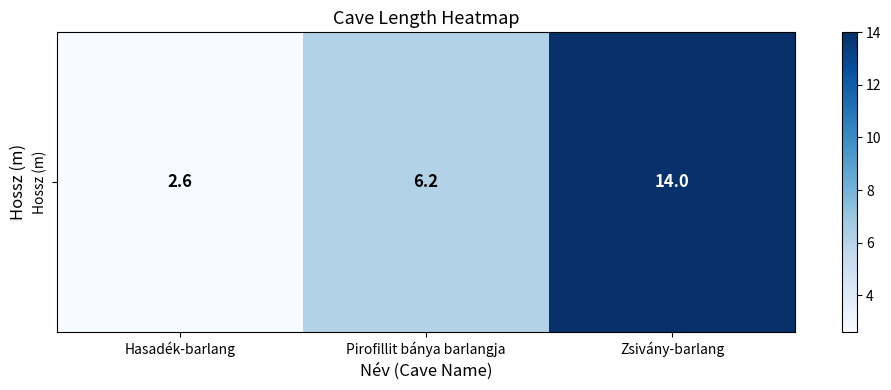

List the labels in order of value, smallest first.

Hasadék-barlang, Pirofillit bánya barlangja, Zsivány-barlang